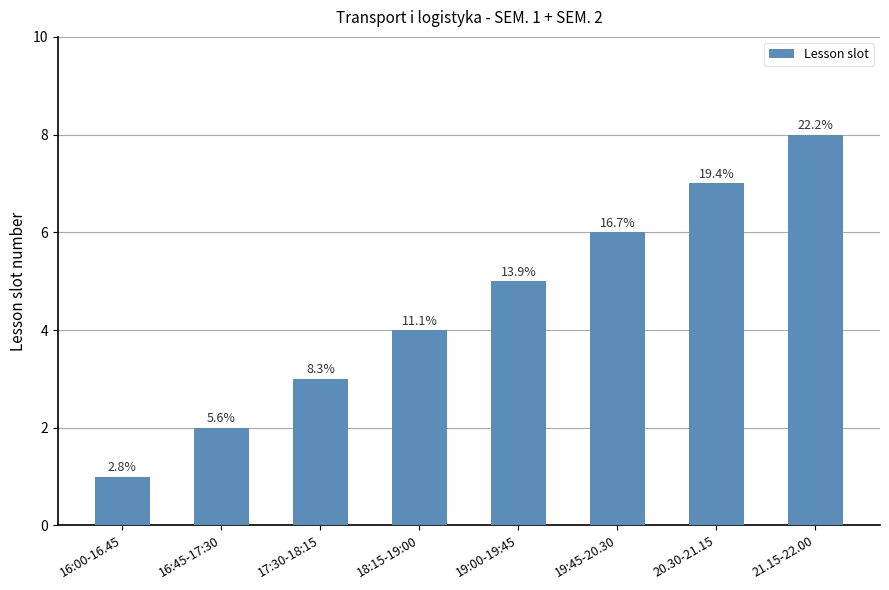

What is the difference between the maximum and minimum values?

7